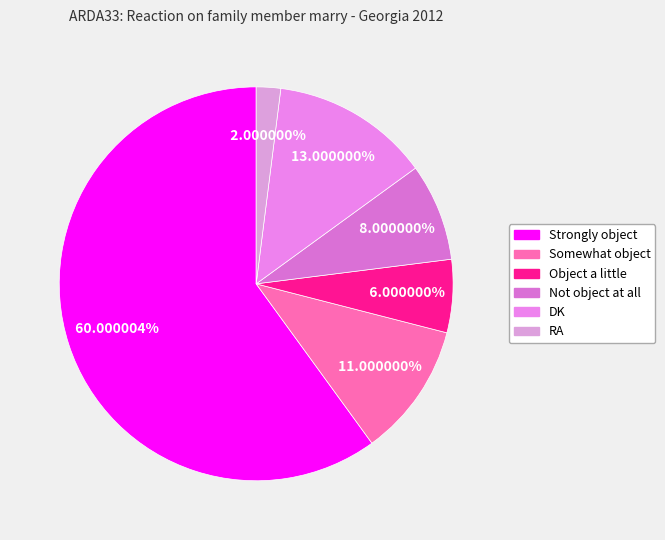

Which category has the biggest portion of the pie?

Strongly object